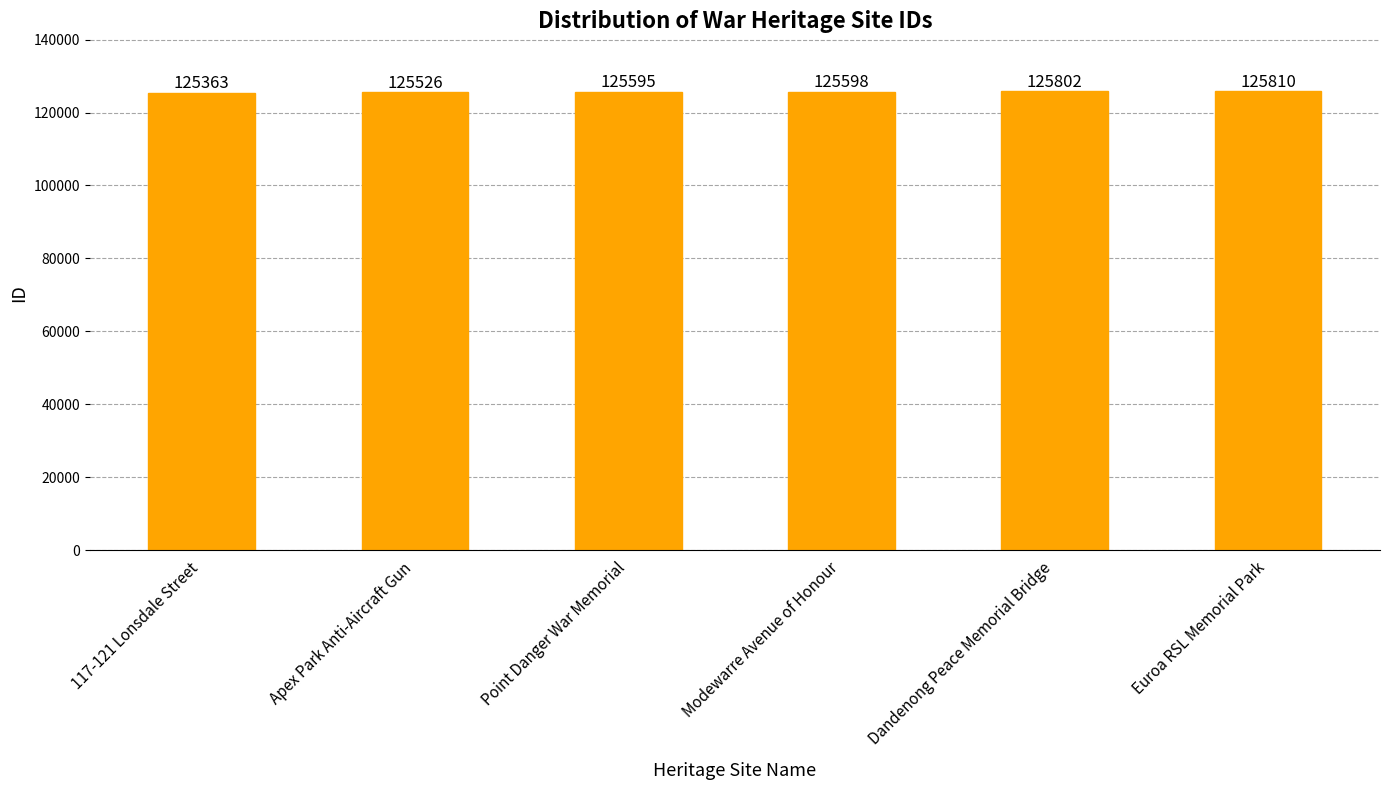

The chart shows a value of 218698 at Modewarre Avenue of Honour. True or false?

False